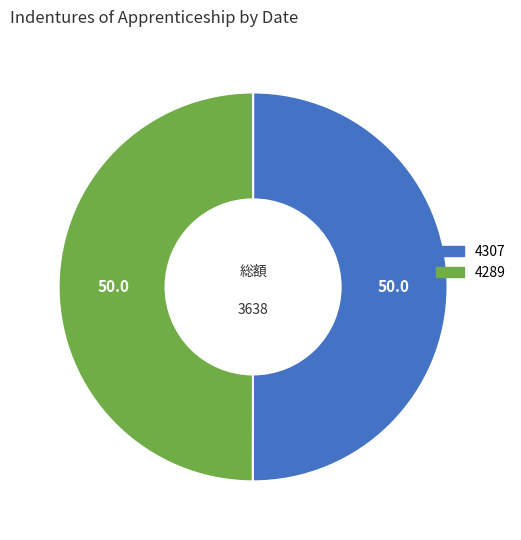

What is the ratio of the value at 4289 to the value at 4307?

1.0